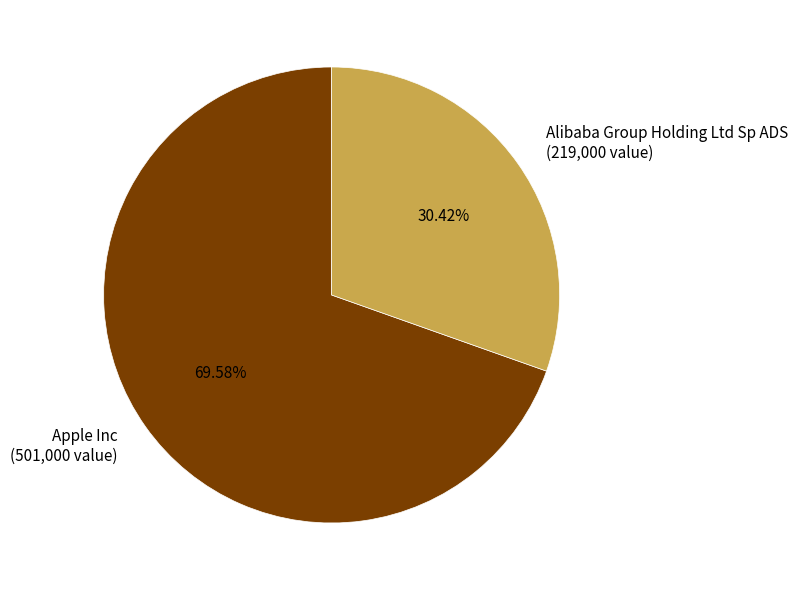

Approximately how many times larger is the value at Alibaba Group Holding Ltd Sp ADS compared to Apple Inc?

0.4